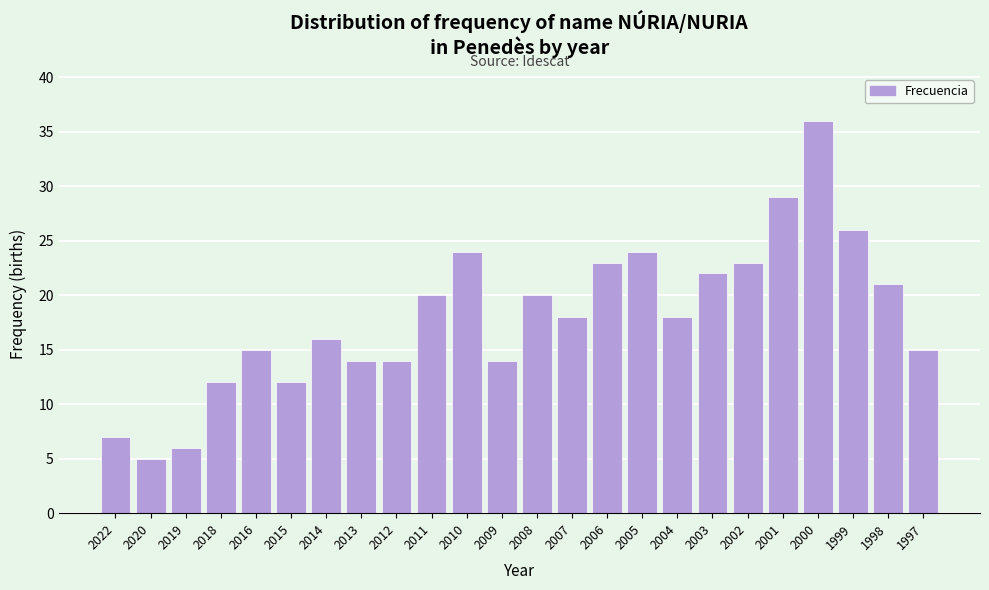

Reading left to right, what are all the values shown in this chart?

2022=7	2020=5	2019=6	2018=12	2016=15	2015=12	2014=16	2013=14	2012=14	2011=20	2010=24	2009=14	2008=20	2007=18	2006=23	2005=24	2004=18	2003=22	2002=23	2001=29	2000=36	1999=26	1998=21	1997=15